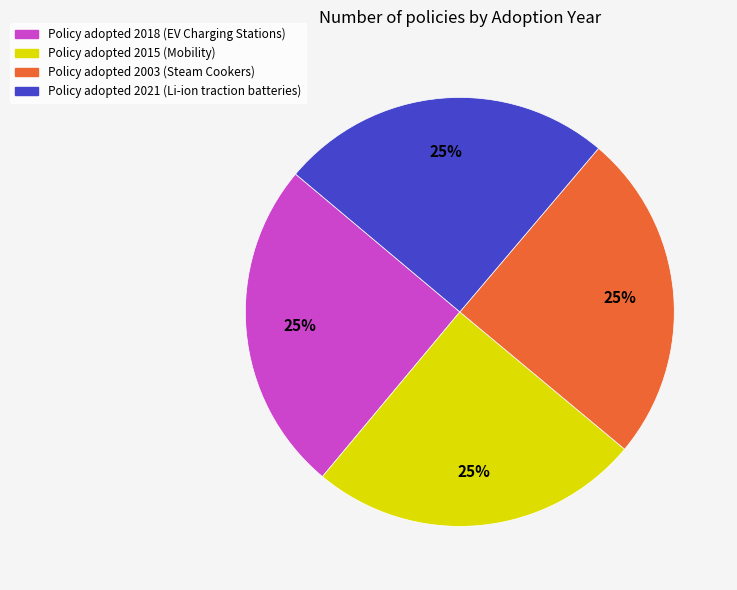

Does any single category account for the majority?

No